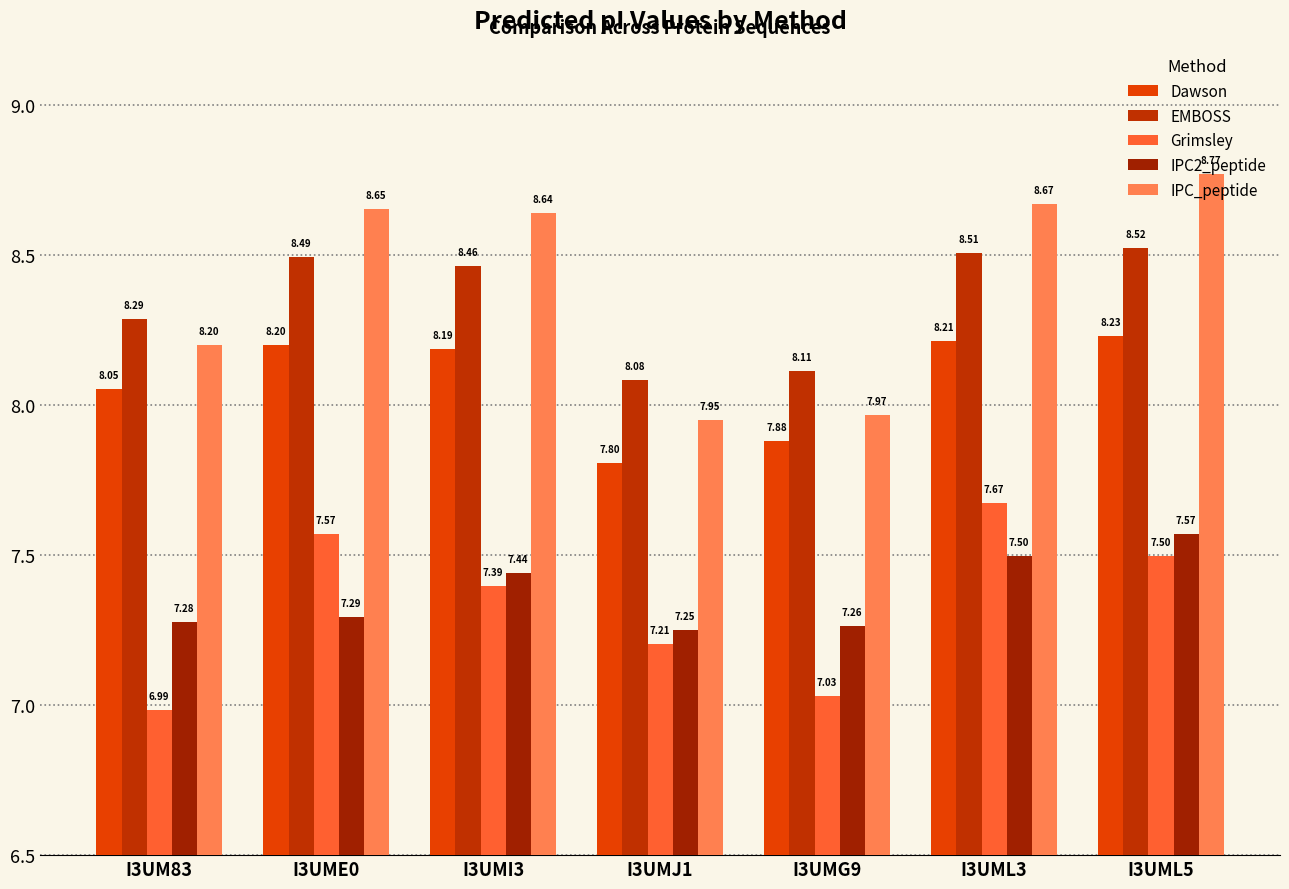

Is the value of EMBOSS at I3UML5 greater than the value of Grimsley at I3UME0?

Yes